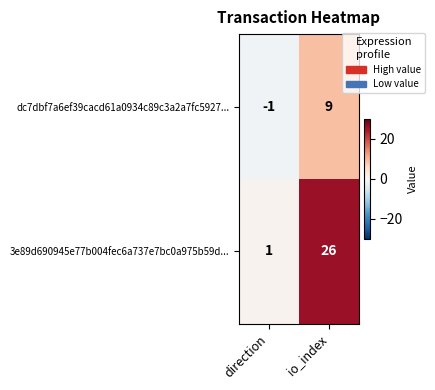

True or false: 3e89d690945e77b004fec6a737e7bc0a975b59d... has a value of 26 at io_index.

True